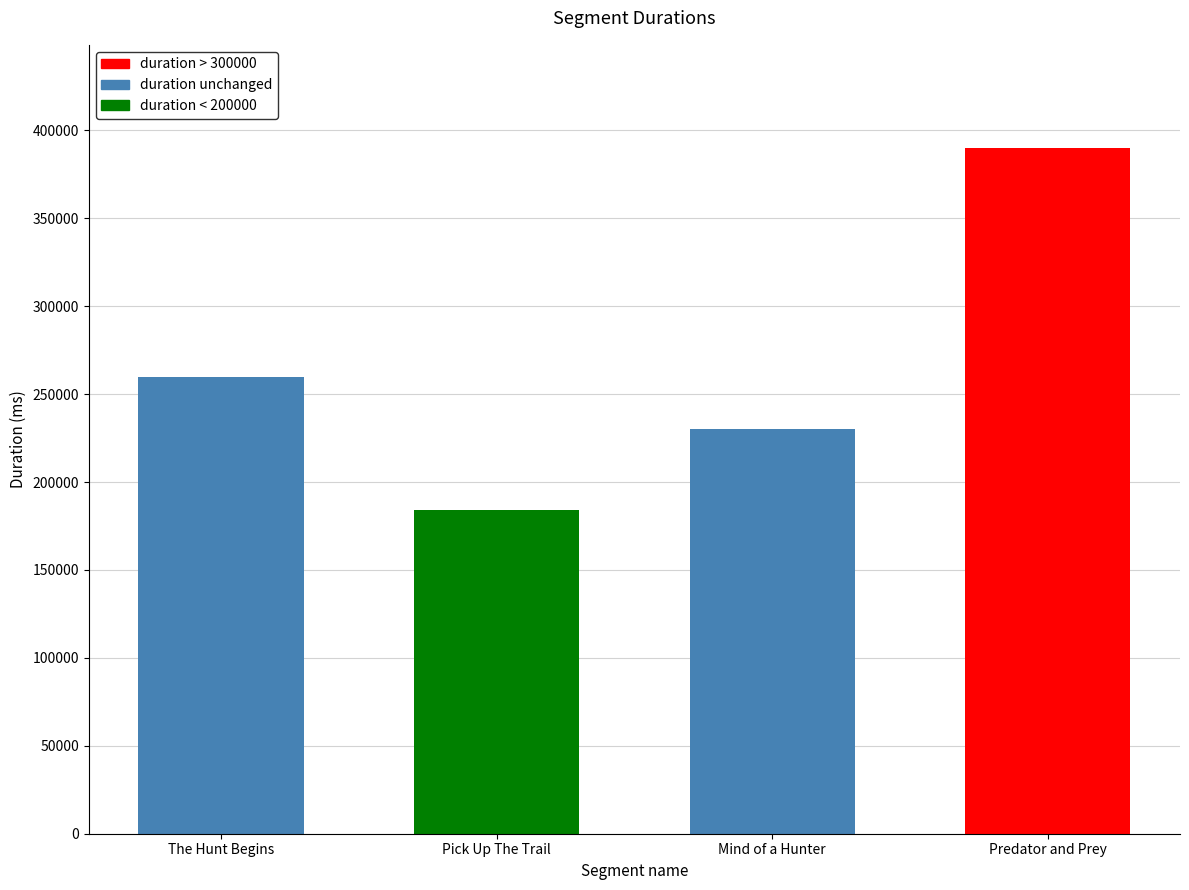

What is the sum of the values at Pick Up The Trail and Predator and Prey?

574527